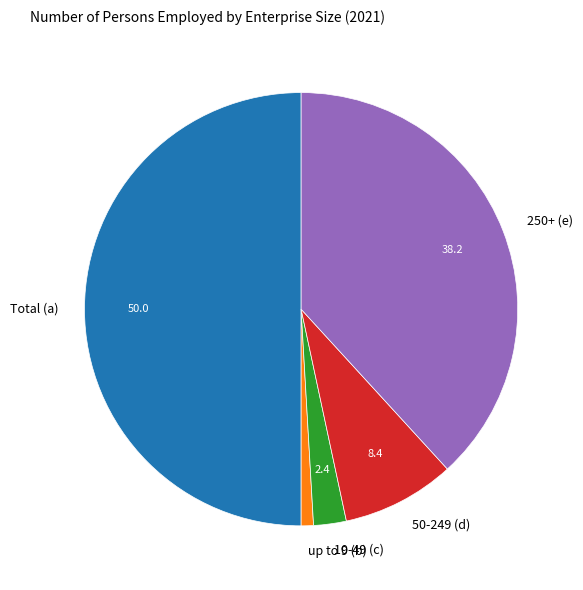

Rank the categories by value from lowest to highest.

up to 9 (b), 10-49 (c), 50-249 (d), 250+ (e), Total (a)